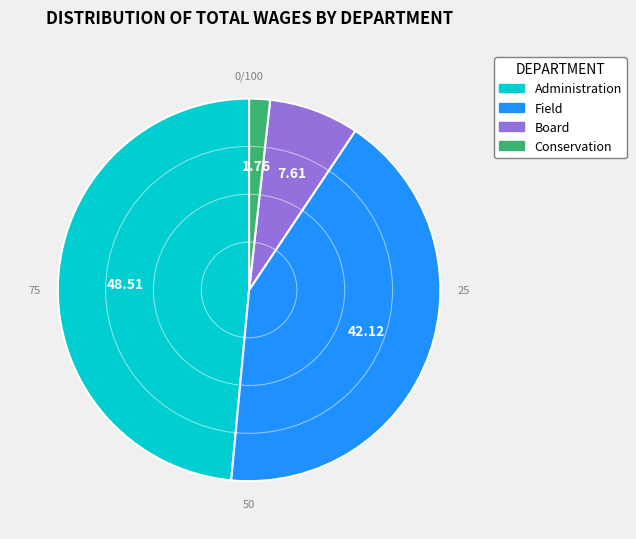

Which has a higher value, Field or Board?

Field